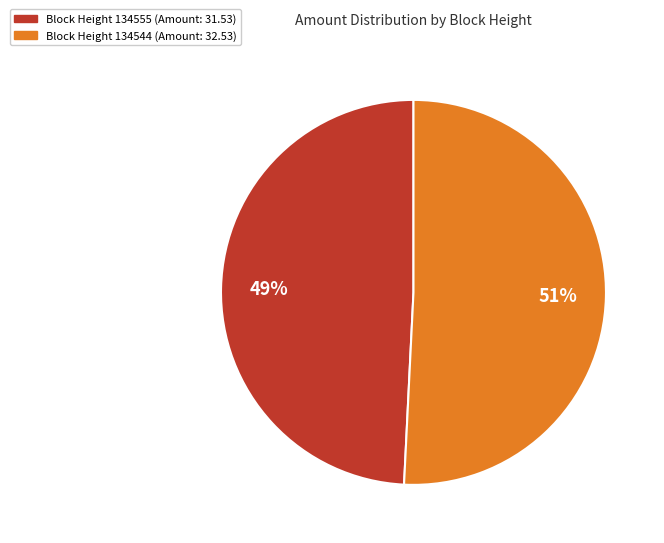

Is there any slice that represents more than half of the pie?

Yes